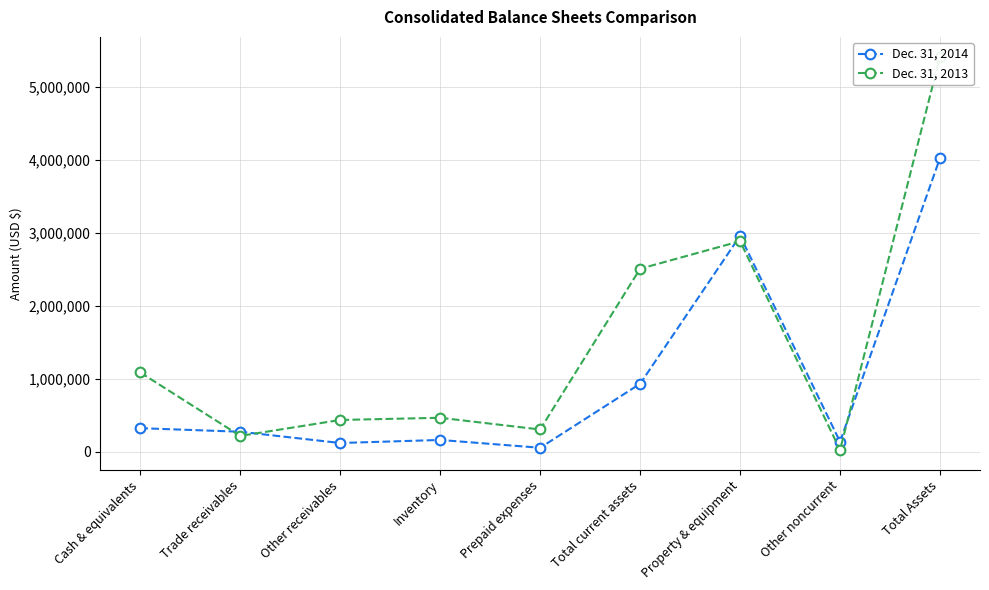

How many lines are shown in the chart?

2